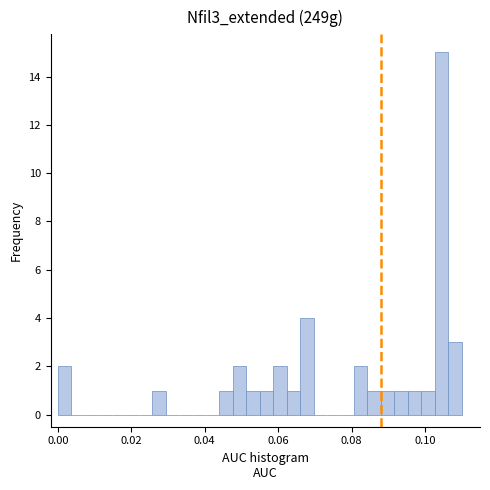

Read against the x-axis, roughly where is the centre of the tallest bar?

0.104